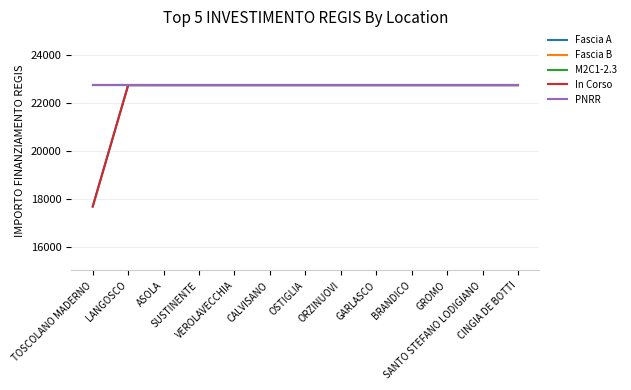

Reading left to right, list all the values displayed in this chart.

Fascia A: TOSCOLANO MADERNO=17674.8	LANGOSCO=22750.0	ASOLA=22750.0	SUSTINENTE=22750.0	VEROLAVECCHIA=22750.0	CALVISANO=22750.0	OSTIGLIA=22750.0	ORZINUOVI=22750.0	GARLASCO=22750.0	BRANDICO=22750.0	GROMO=22750.0	SANTO STEFANO LODIGIANO=22750.0	CINGIA DE BOTTI=22750.0
Fascia B: TOSCOLANO MADERNO=22750.0	LANGOSCO=22750.0	ASOLA=22750.0	SUSTINENTE=22750.0	VEROLAVECCHIA=22750.0	CALVISANO=22750.0	OSTIGLIA=22750.0	ORZINUOVI=22750.0	GARLASCO=22750.0	BRANDICO=22750.0	GROMO=22750.0	SANTO STEFANO LODIGIANO=22750.0	CINGIA DE BOTTI=22750.0
M2C1-2.3: TOSCOLANO MADERNO=22750.0	LANGOSCO=22750.0	ASOLA=22750.0	SUSTINENTE=22750.0	VEROLAVECCHIA=22750.0	CALVISANO=22750.0	OSTIGLIA=22750.0	ORZINUOVI=22750.0	GARLASCO=22750.0	BRANDICO=22750.0	GROMO=22750.0	SANTO STEFANO LODIGIANO=22750.0	CINGIA DE BOTTI=22750.0
In Corso: TOSCOLANO MADERNO=17674.8	LANGOSCO=22750.0	ASOLA=22750.0	SUSTINENTE=22750.0	VEROLAVECCHIA=22750.0	CALVISANO=22750.0	OSTIGLIA=22750.0	ORZINUOVI=22750.0	GARLASCO=22750.0	BRANDICO=22750.0	GROMO=22750.0	SANTO STEFANO LODIGIANO=22750.0	CINGIA DE BOTTI=22750.0
PNRR: TOSCOLANO MADERNO=22750.0	LANGOSCO=22750.0	ASOLA=22750.0	SUSTINENTE=22750.0	VEROLAVECCHIA=22750.0	CALVISANO=22750.0	OSTIGLIA=22750.0	ORZINUOVI=22750.0	GARLASCO=22750.0	BRANDICO=22750.0	GROMO=22750.0	SANTO STEFANO LODIGIANO=22750.0	CINGIA DE BOTTI=22750.0